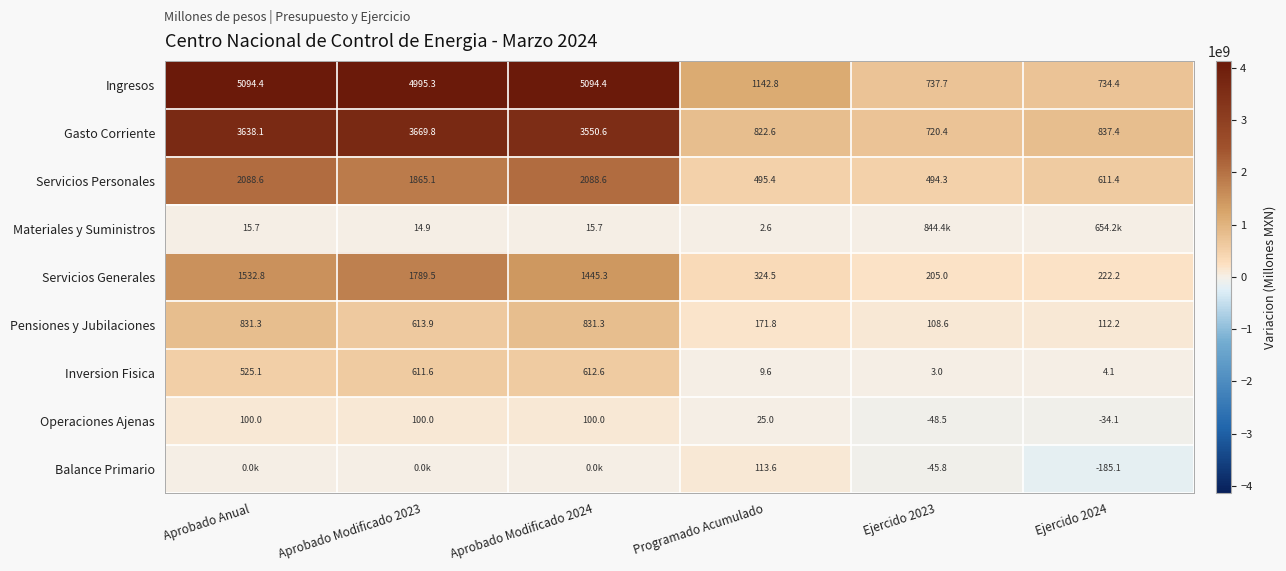

Where does the Gasto Corriente series first go above 3550?

Aprobado Anual